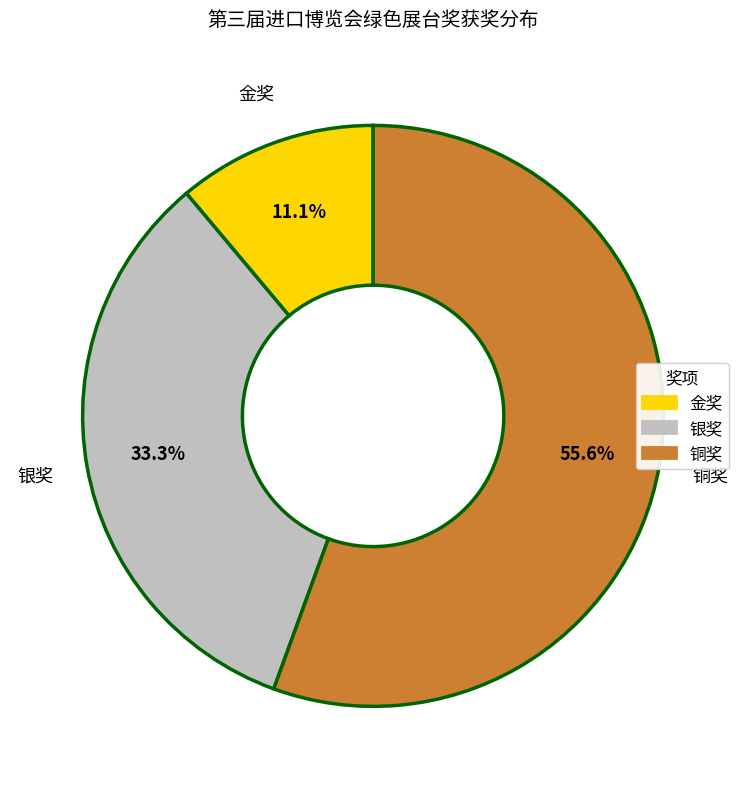

What is the total percentage of 金奖 and 银奖?

44.4%